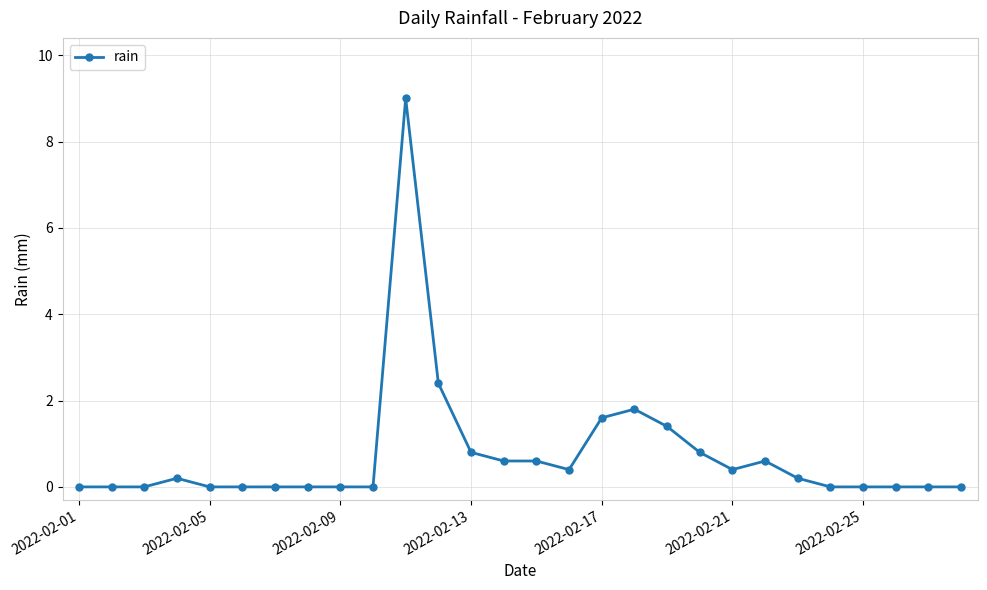

What is the value of the 21st point from the left?

0.4